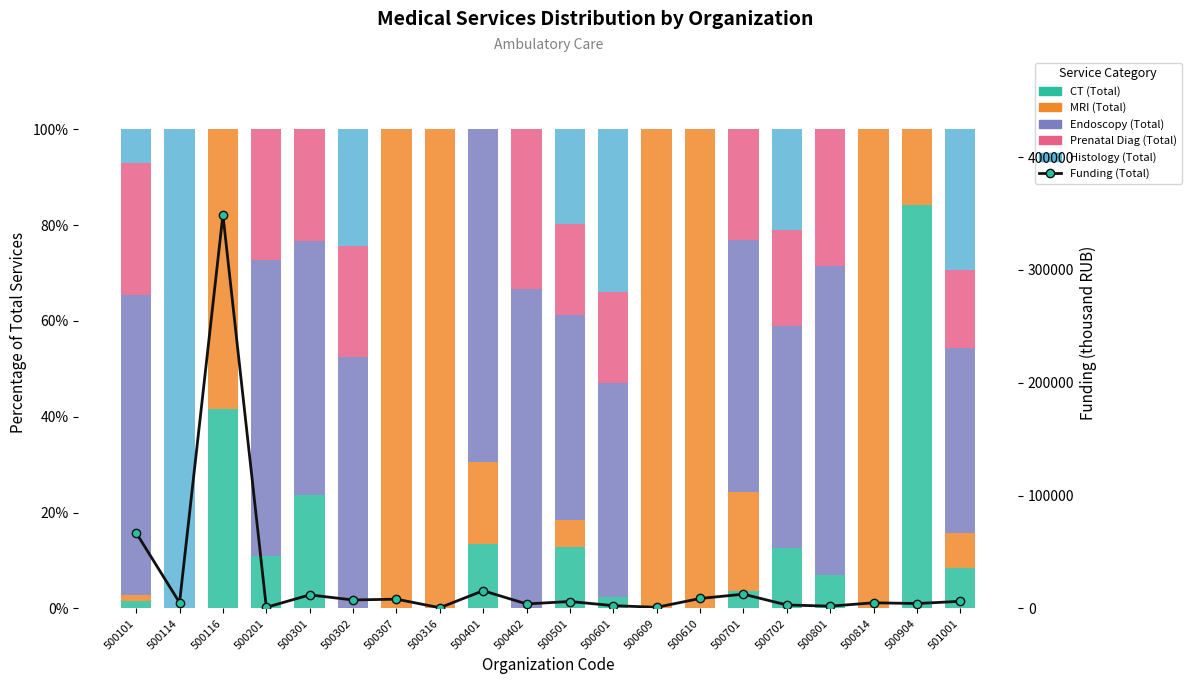

The Funding (Total) series shows 156.6 at 500316. True or false?

False